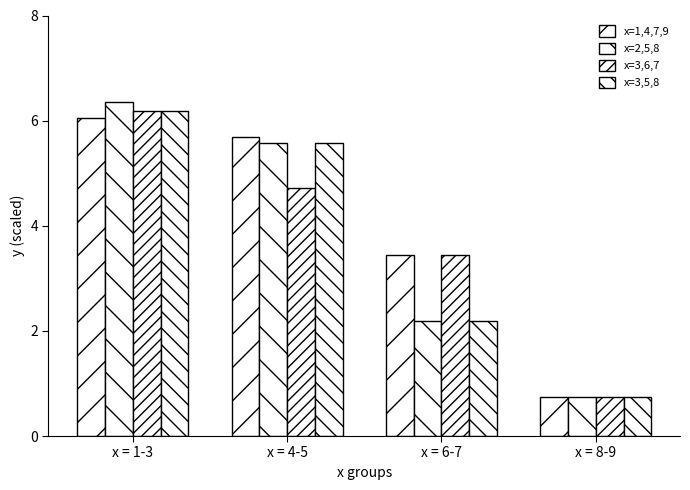

What position from the left is x = 6-7?

3